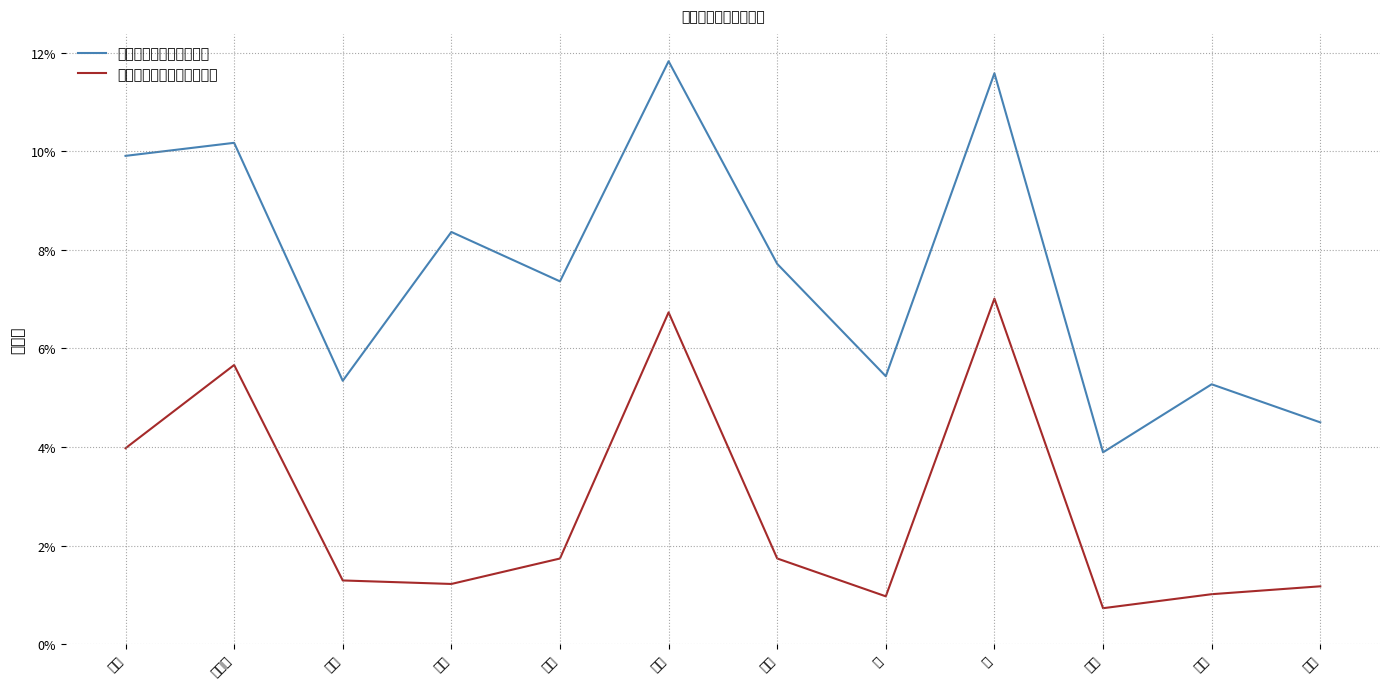

Is the value of 含国奖、励志专项获奖率 at 电信 greater than the value of 不含国奖、励志专项获奖率 at 运输?

Yes